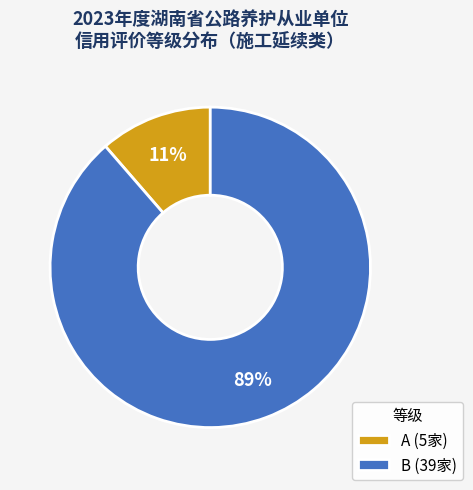

Which slice is the smallest?

A